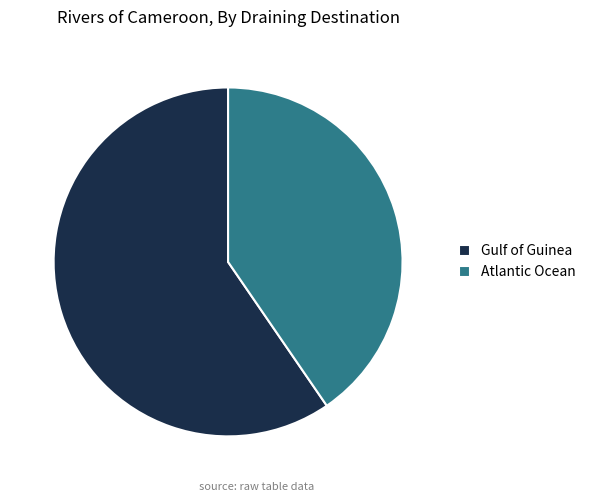

Which category accounts for the majority?

Gulf of Guinea